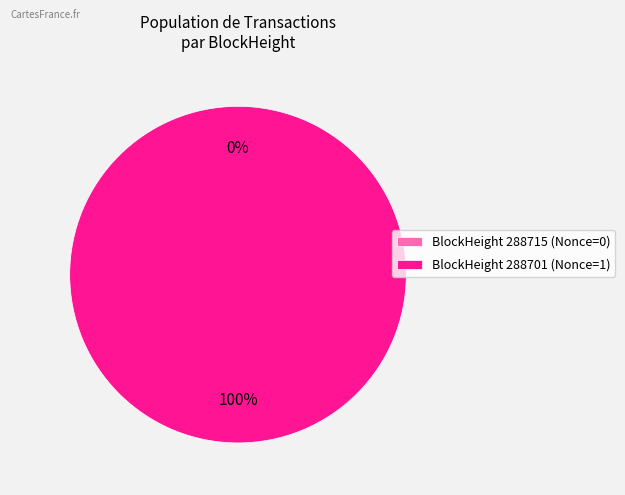

How many segments does this pie chart have?

2